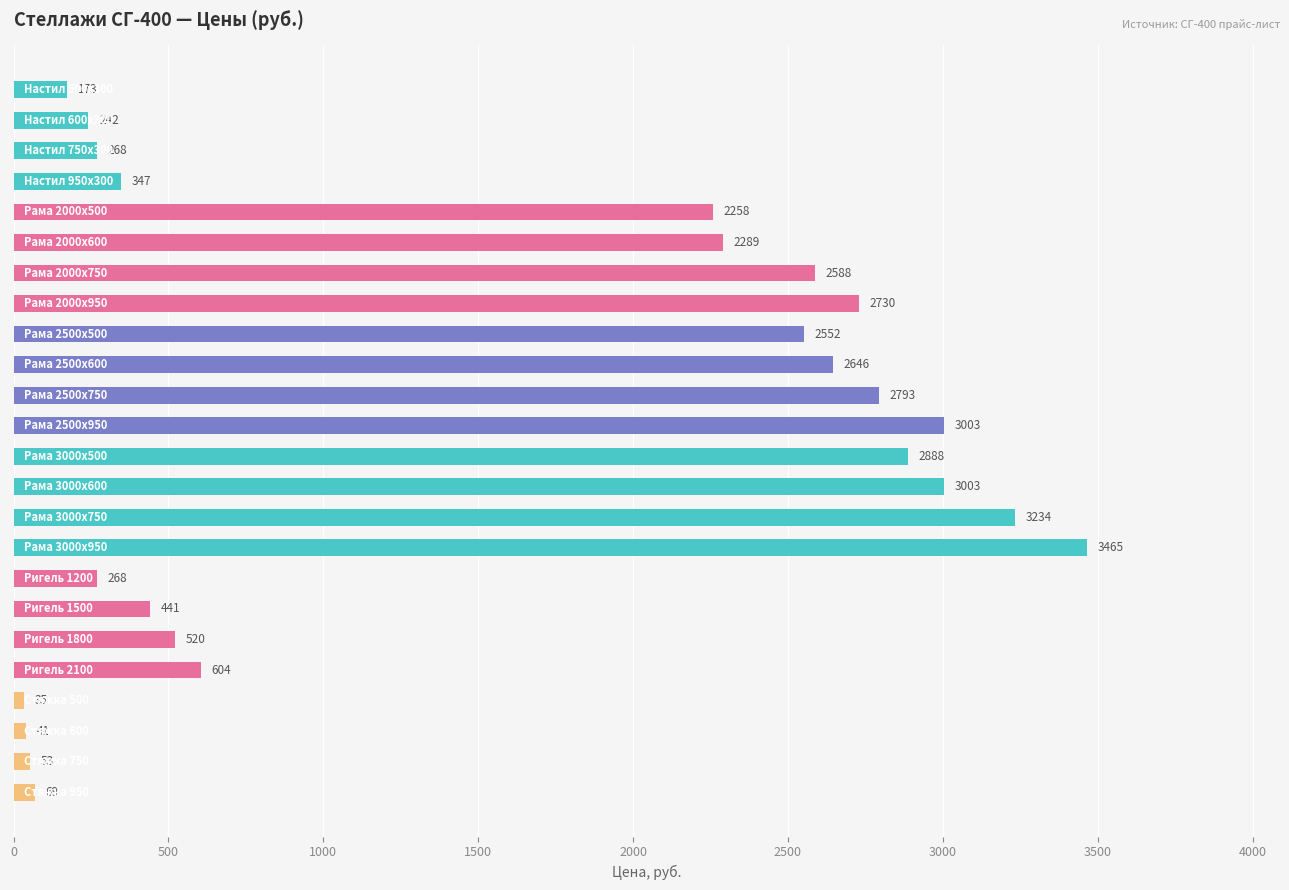

What is the value of the 20th bar from the top?

604